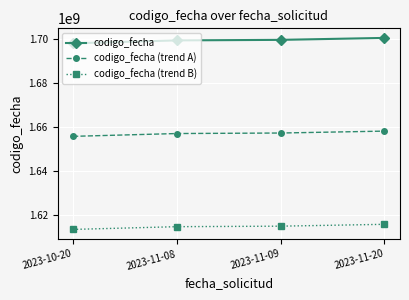

How many lines are shown in the chart?

3